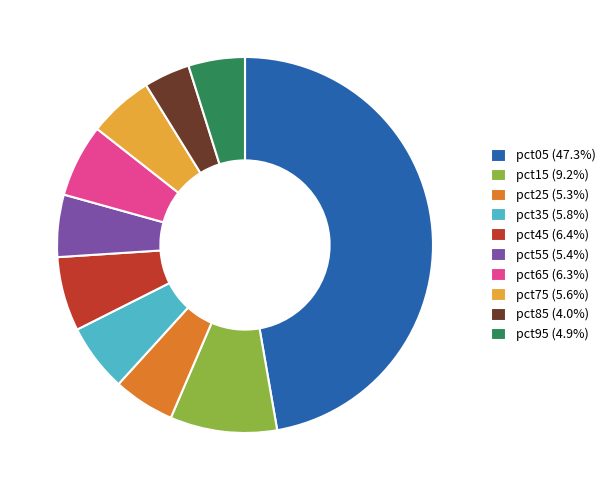

Is the sum of pct35 (5.8%) and pct05 (47.3%) greater than half?

Yes